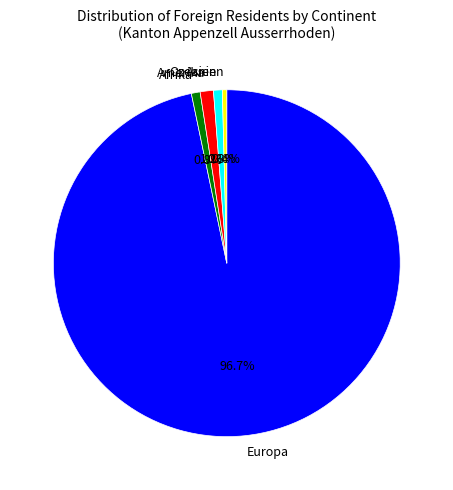

How much of the chart is everything except Ozeanien?

99.6%